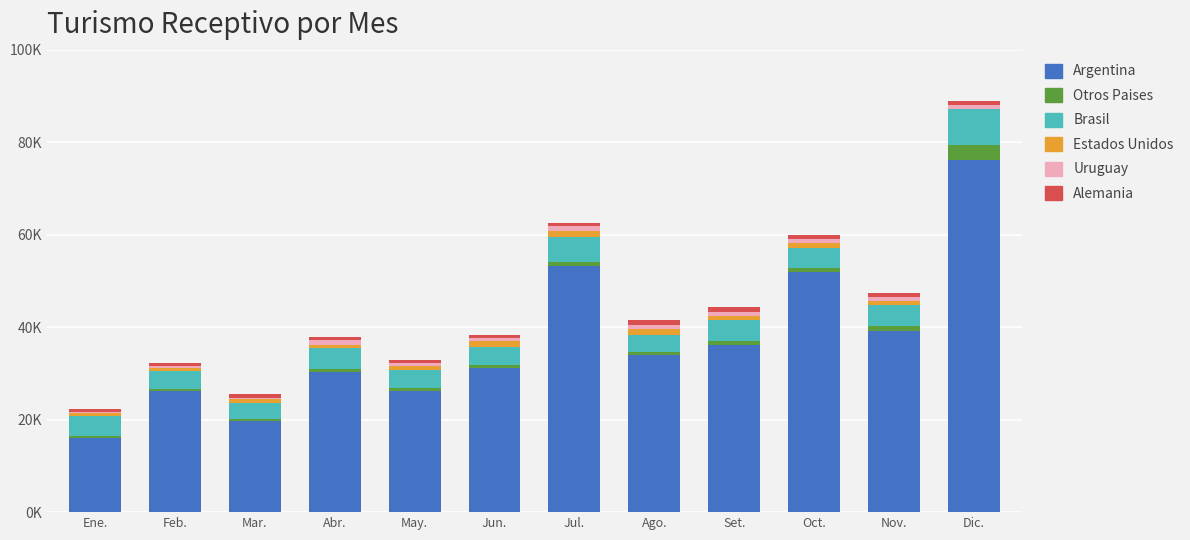

Between Mar. and Ago., which series saw the biggest shift?

Argentina